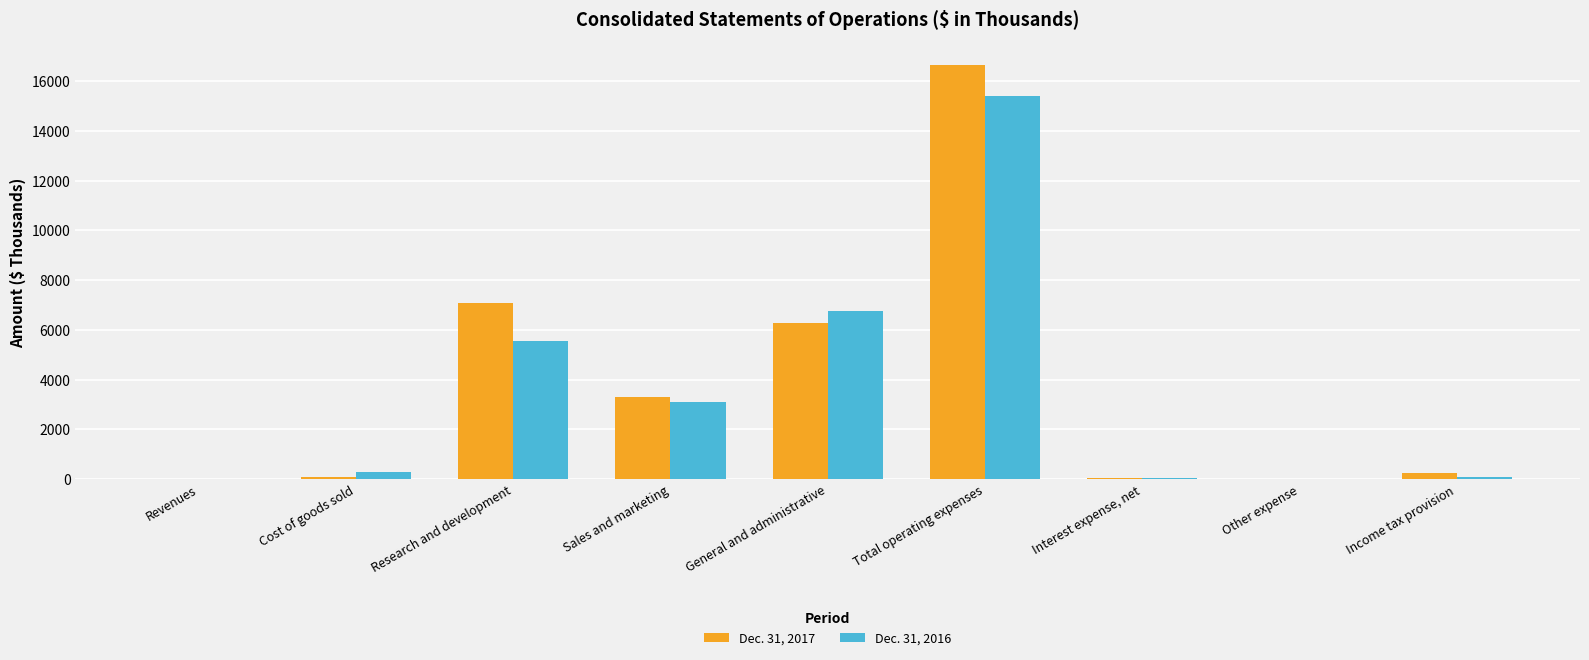

Which label corresponds to the largest value in the chart?

Total operating expenses